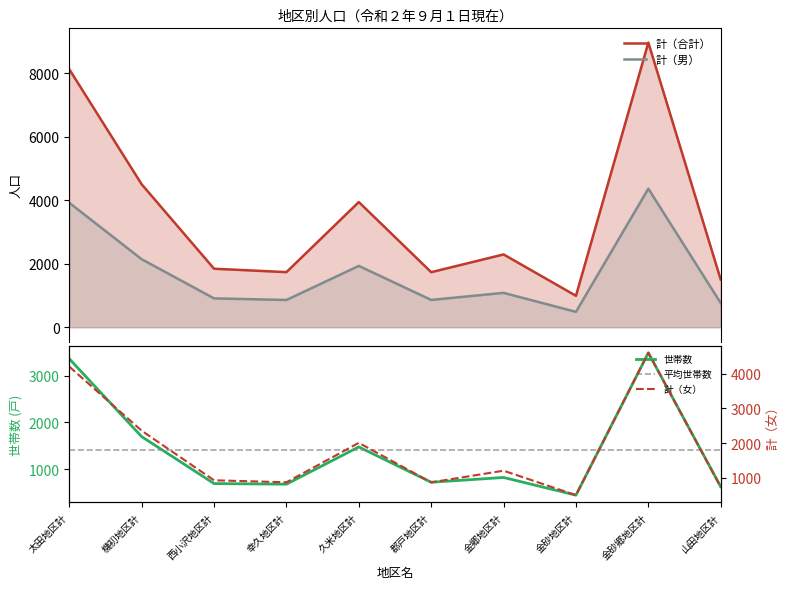

What is the value of the 計（男） point at the 1st from the left?

3920